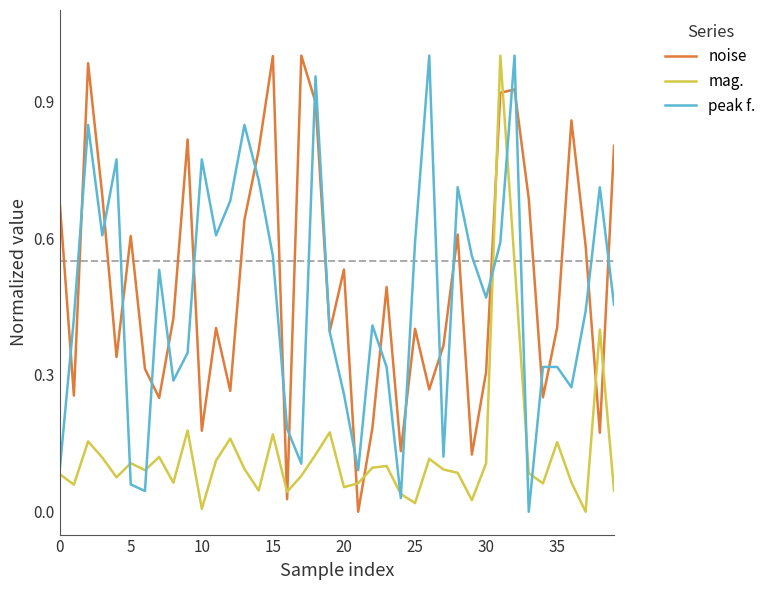

Which series has the widest spread of values?

noise